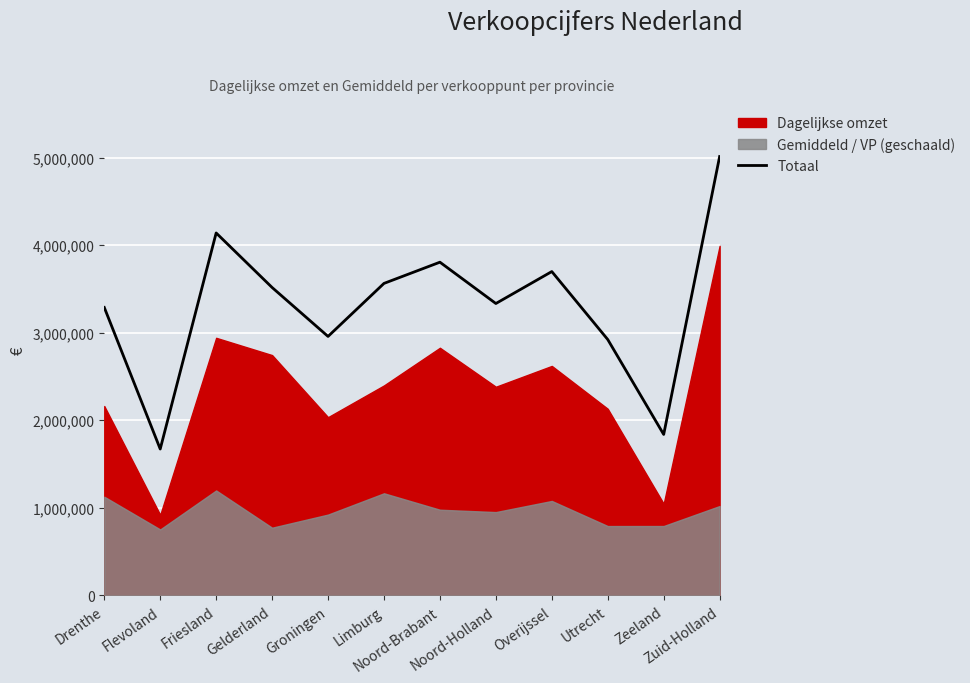

What position from the right is Utrecht?

3